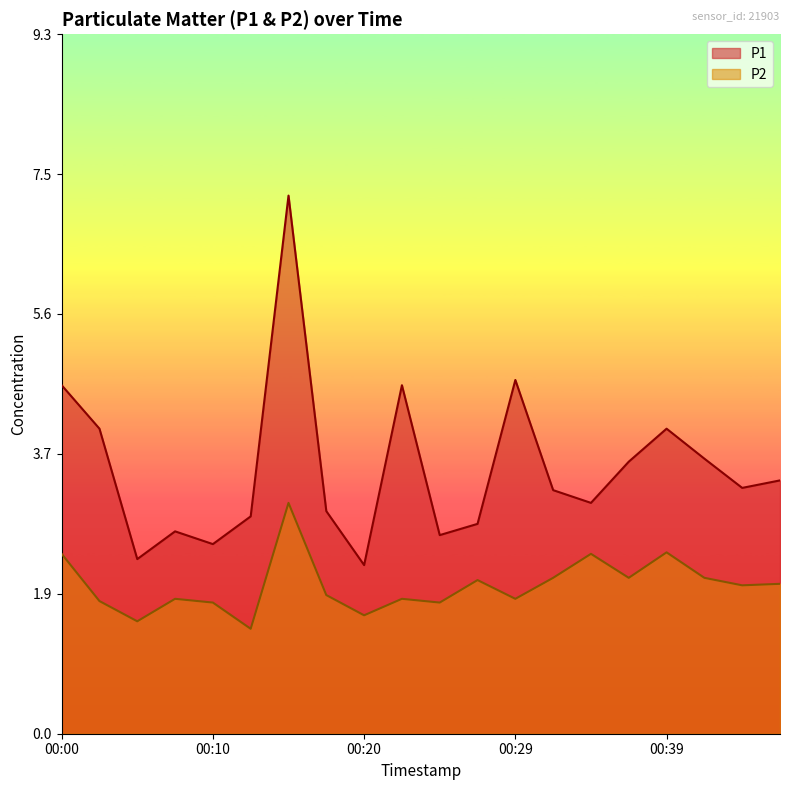

True or false: P2 and P1 intersect in this chart.

False